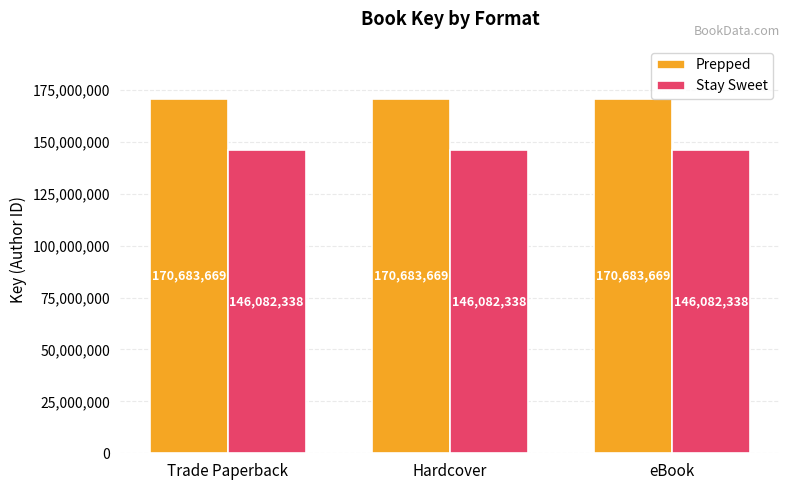

At how many categories does at least one series exceed 159691433?

3